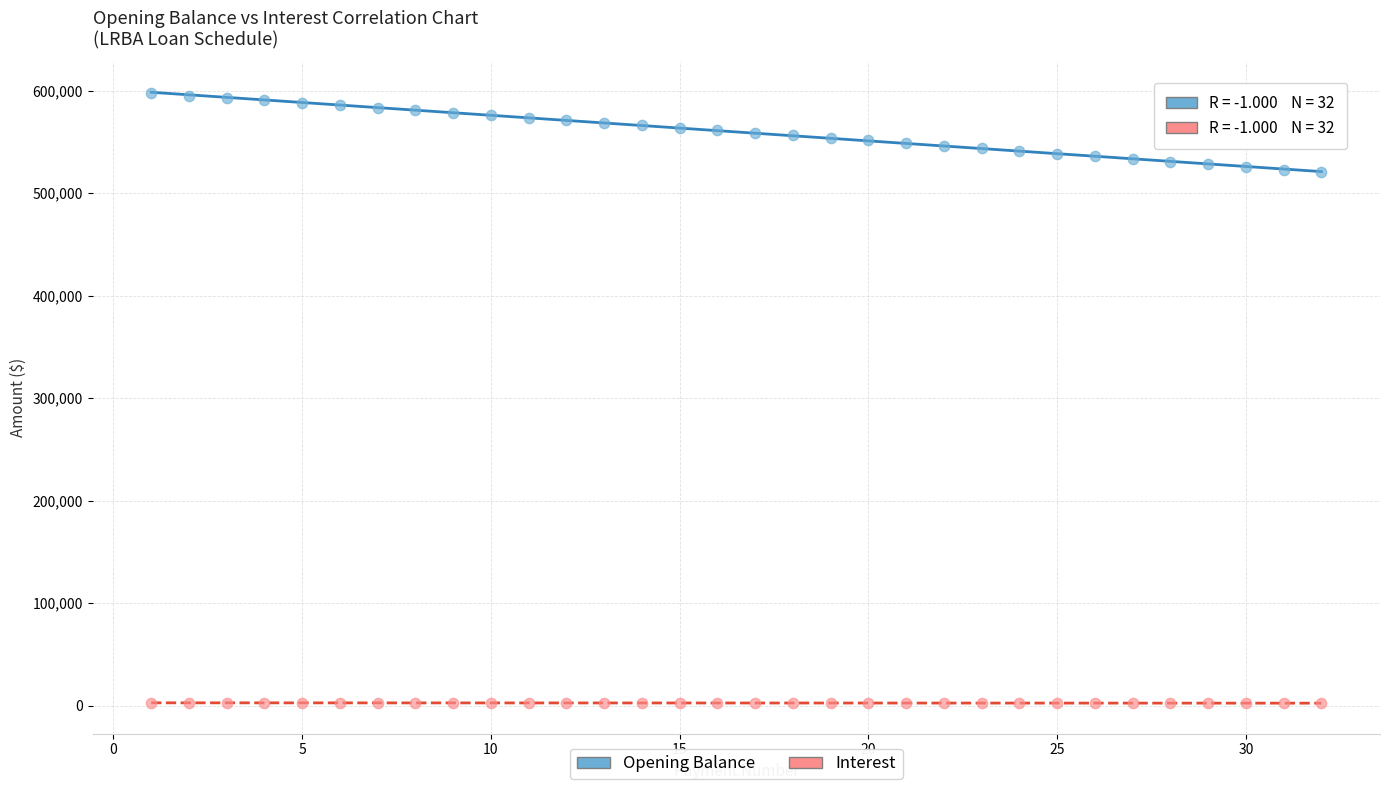

Across all data points, what is the range of X values (max minus min)?

31.0